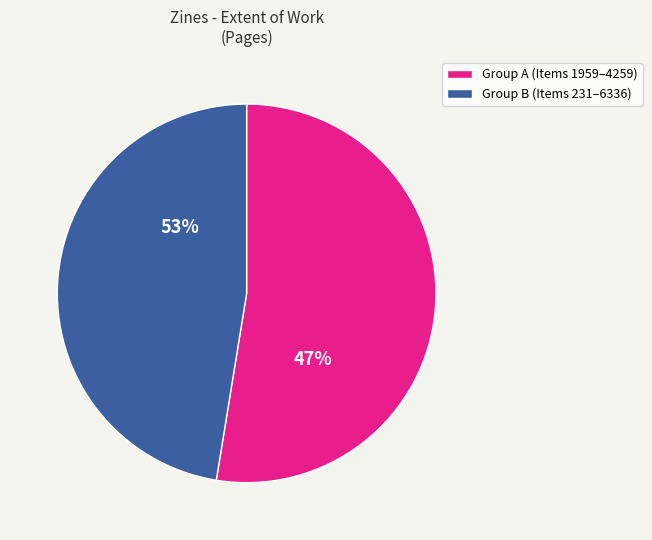

Is it true that 3128 is 13% of the pie?

True